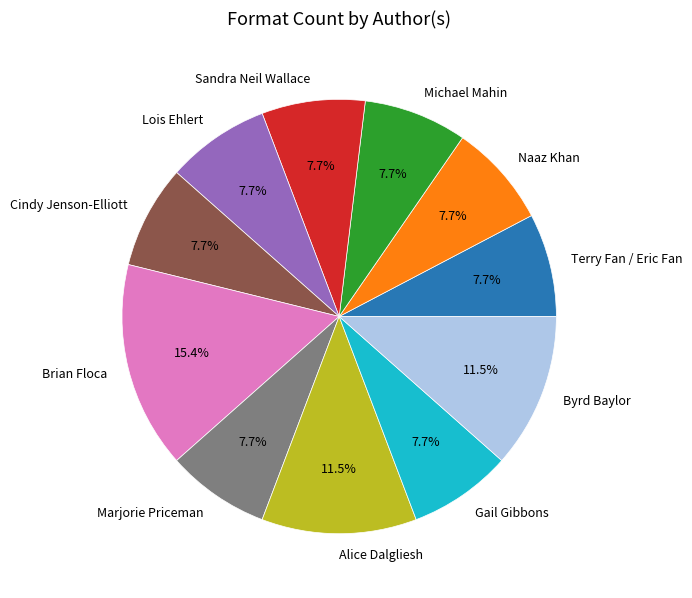

Combined, what portion of the pie is Sandra Neil Wallace and Michael Mahin?

15.4%